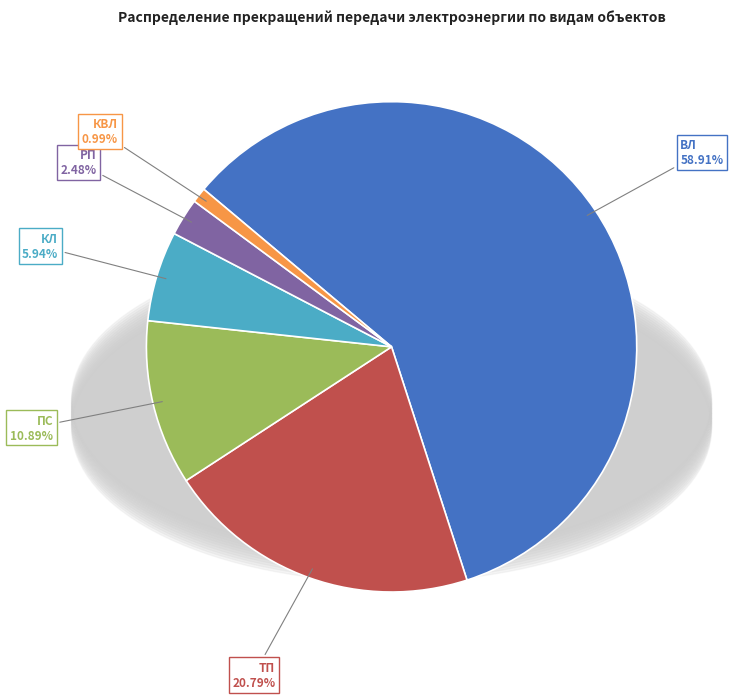

How many segments does this pie chart have?

6